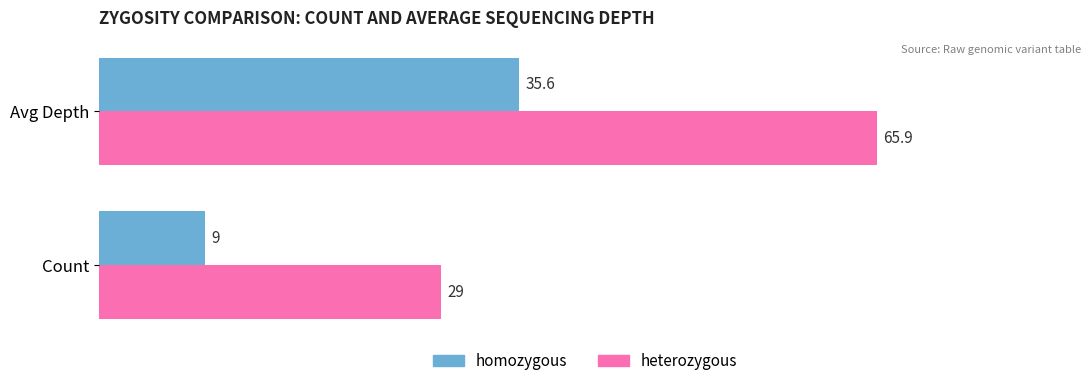

What is the maximum value shown in the chart?

65.9